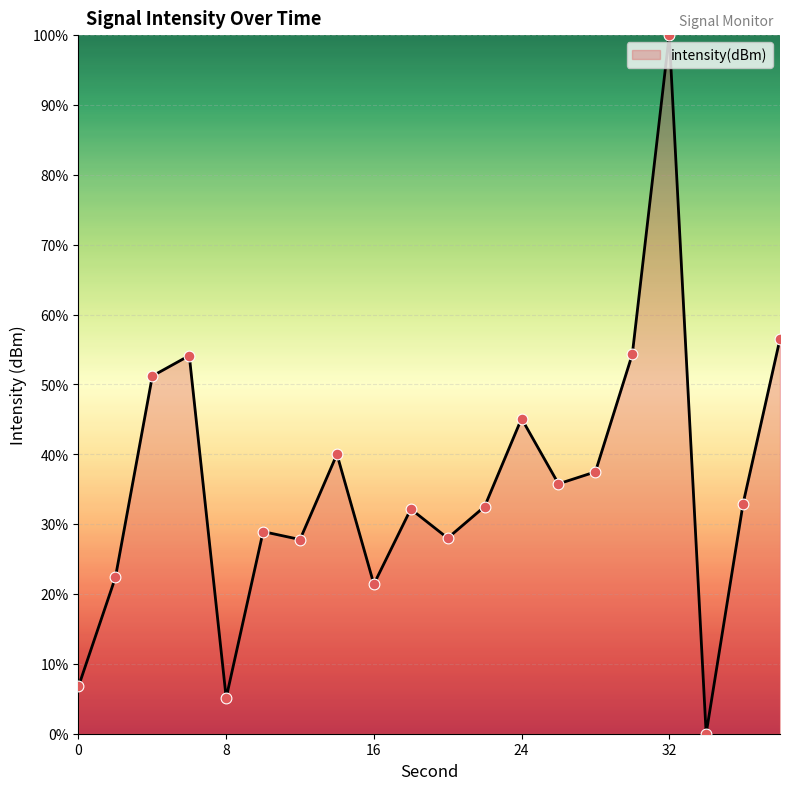

What is the maximum value shown in the chart?

100.0